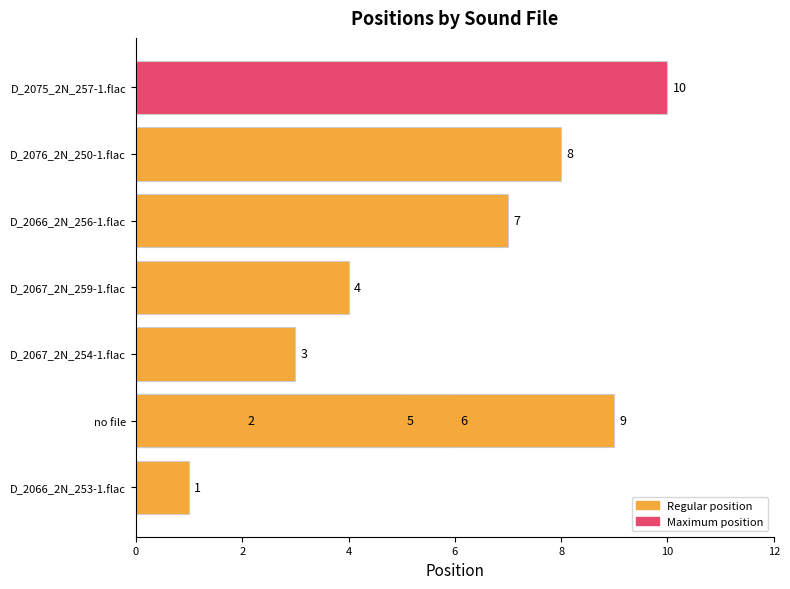

How many values are between 3 and 8?

6